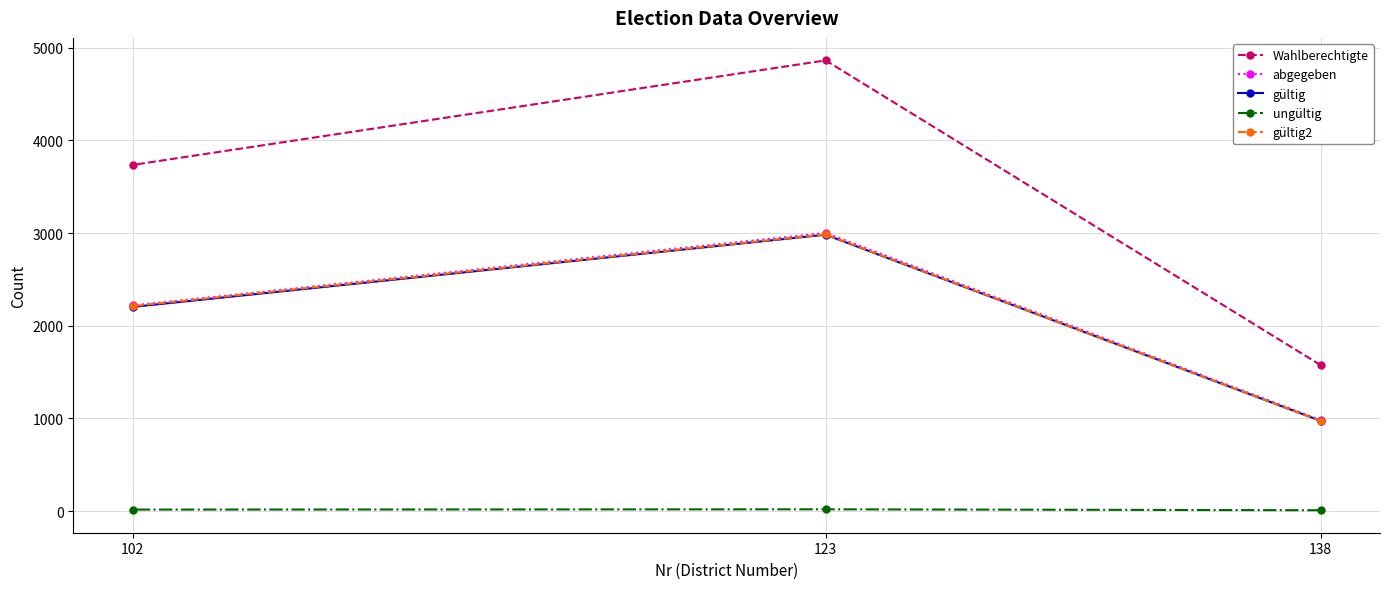

What is the minimum value for abgegeben?

982